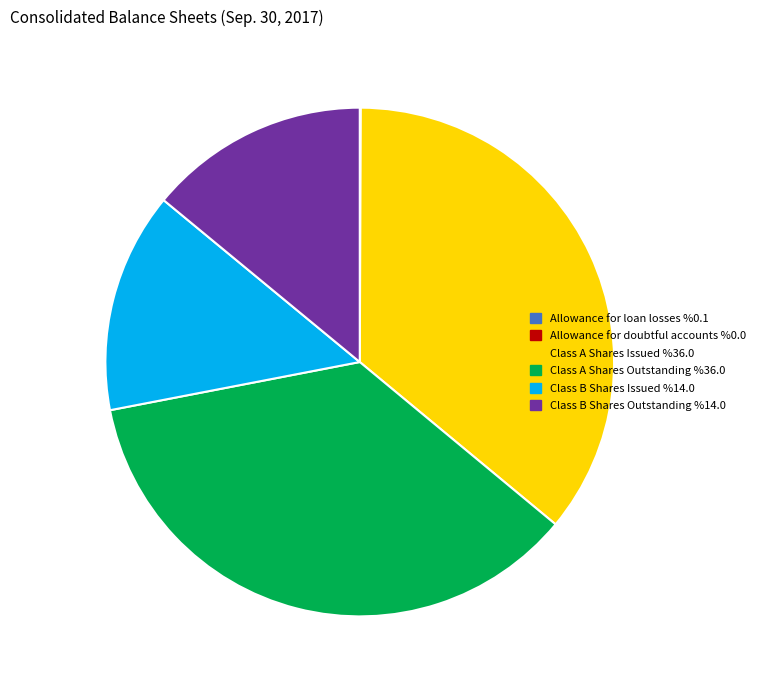

Does Class A Shares Outstanding account for over 50% of the chart?

No